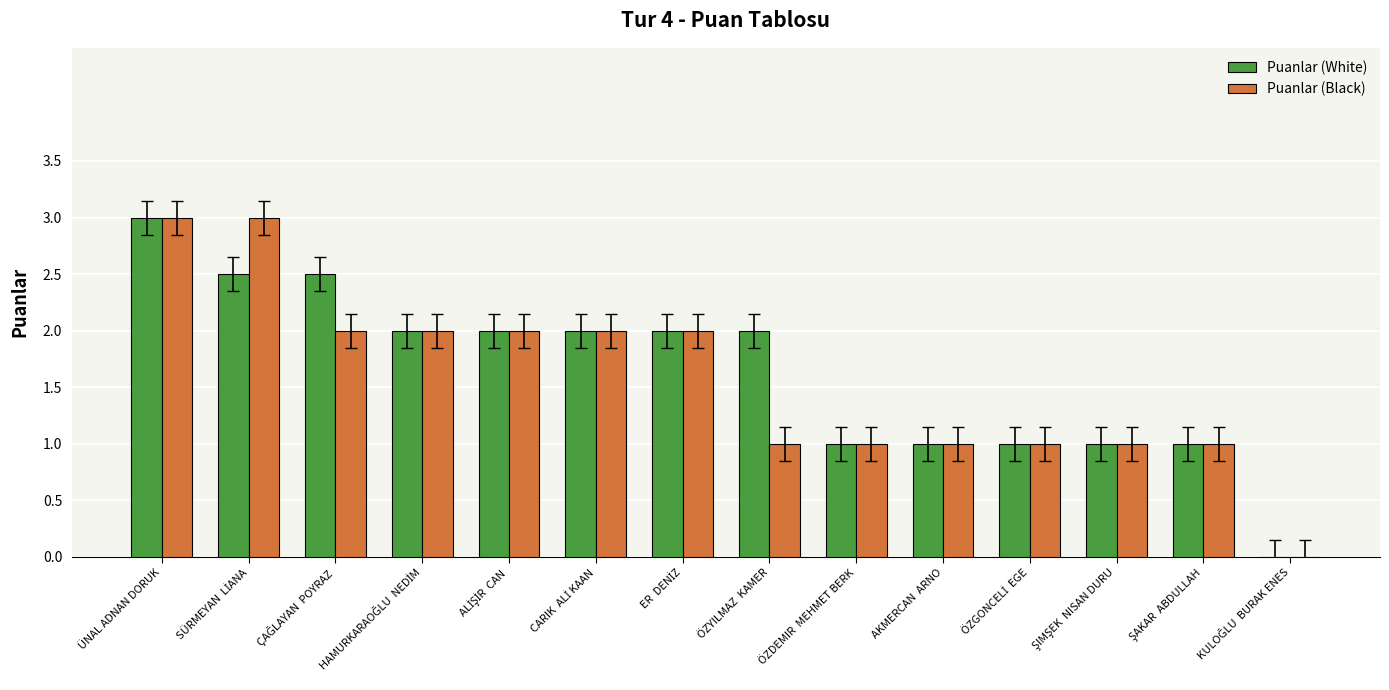

Which series has the largest total across all categories?

Puanlar (White)